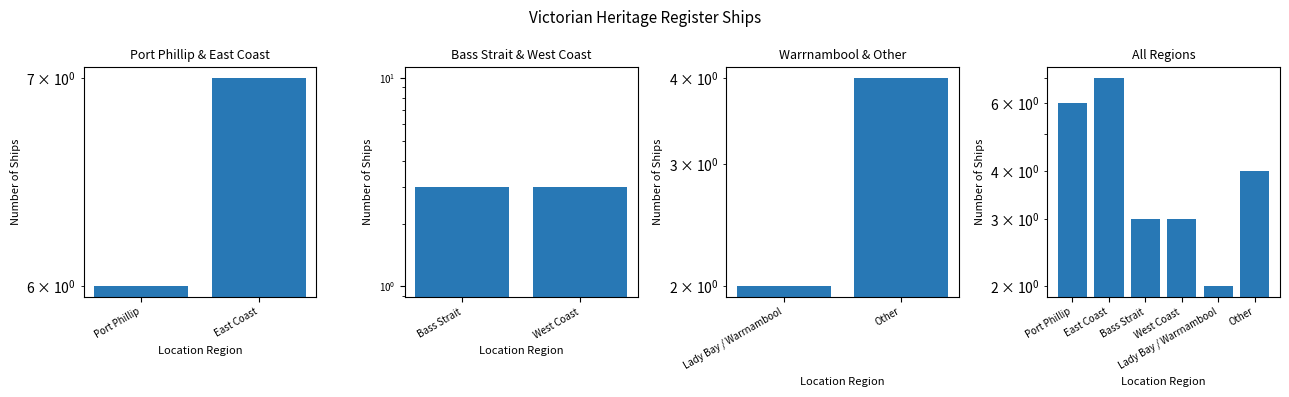

The value at West Coast is 3. True or false?

True